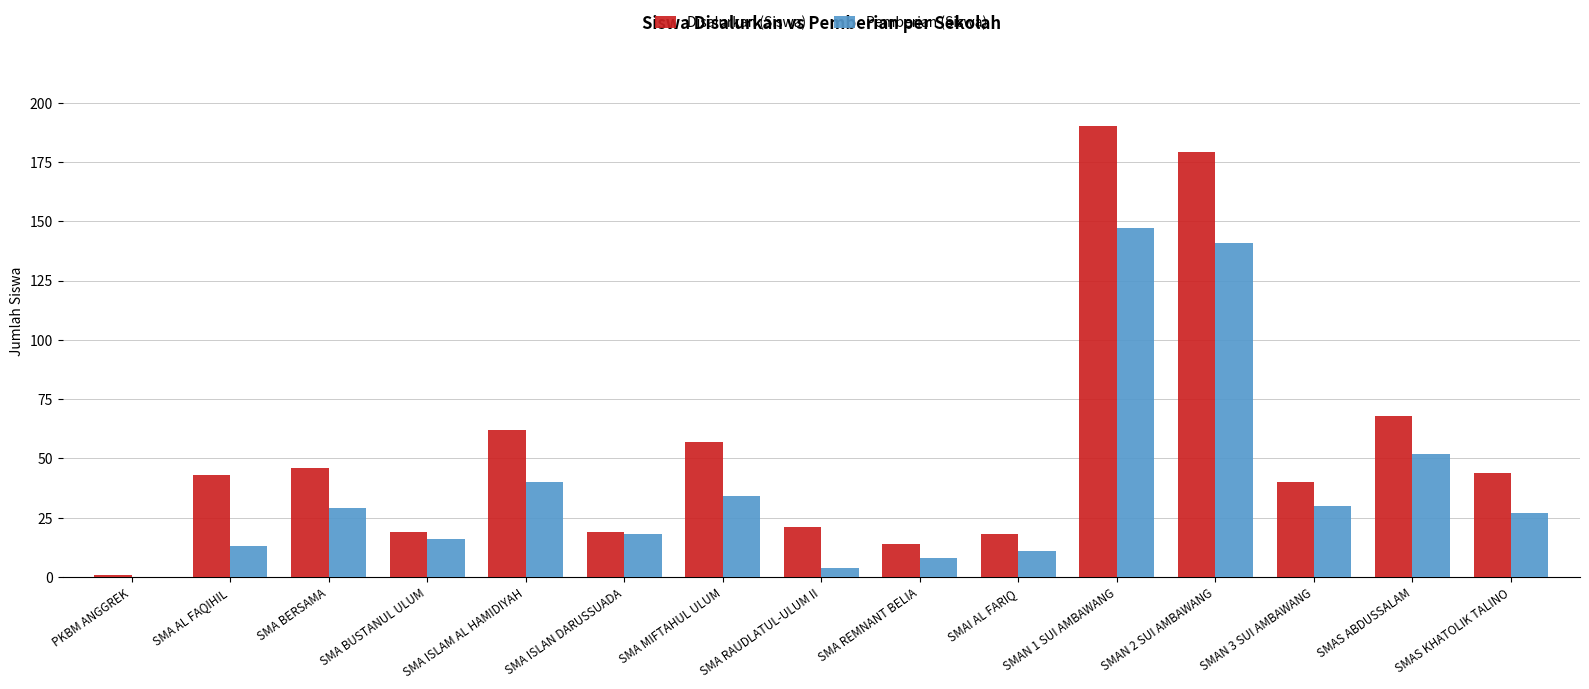

Reading right to left, extract all data points from this chart.

Disalurkan (Siswa): SMAS KHATOLIK TALINO=44	SMAS ABDUSSALAM=68	SMAN 3 SUI AMBAWANG=40	SMAN 2 SUI AMBAWANG=179	SMAN 1 SUI AMBAWANG=190	SMAI AL FARIQ=18	SMA REMNANT BELIA=14	SMA RAUDLATUL-ULUM II=21	SMA MIFTAHUL ULUM=57	SMA ISLAN DARUSSUADA=19	SMA ISLAM AL HAMIDIYAH=62	SMA BUSTANUL ULUM=19	SMA BERSAMA=46	SMA AL FAQIHIL=43	PKBM ANGGREK=1
Pemberian (Siswa): SMAS KHATOLIK TALINO=27	SMAS ABDUSSALAM=52	SMAN 3 SUI AMBAWANG=30	SMAN 2 SUI AMBAWANG=141	SMAN 1 SUI AMBAWANG=147	SMAI AL FARIQ=11	SMA REMNANT BELIA=8	SMA RAUDLATUL-ULUM II=4	SMA MIFTAHUL ULUM=34	SMA ISLAN DARUSSUADA=18	SMA ISLAM AL HAMIDIYAH=40	SMA BUSTANUL ULUM=16	SMA BERSAMA=29	SMA AL FAQIHIL=13	PKBM ANGGREK=0